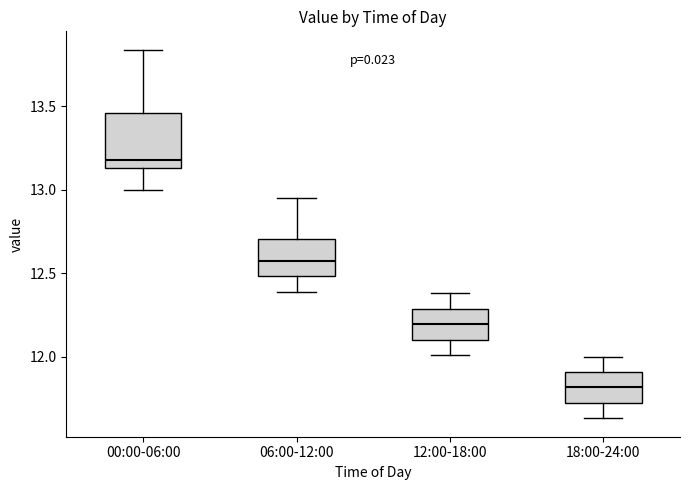

Reading left to right, transcribe this box plot: for each box, give where its median line is, the range the box spans, and where its two whiskers end, as read against the y-axis. The values are not printed on the chart, so give them approximately, as read against the axis.

00:00-06:00: median 13.20, box 13.15 to 13.45, whiskers 13.00 to 13.85
06:00-12:00: median 12.60, box 12.50 to 12.70, whiskers 12.40 to 12.95
12:00-18:00: median 12.20, box 12.10 to 12.30, whiskers 12.00 to 12.40
18:00-24:00: median 11.80, box 11.70 to 11.90, whiskers 11.65 to 12.00